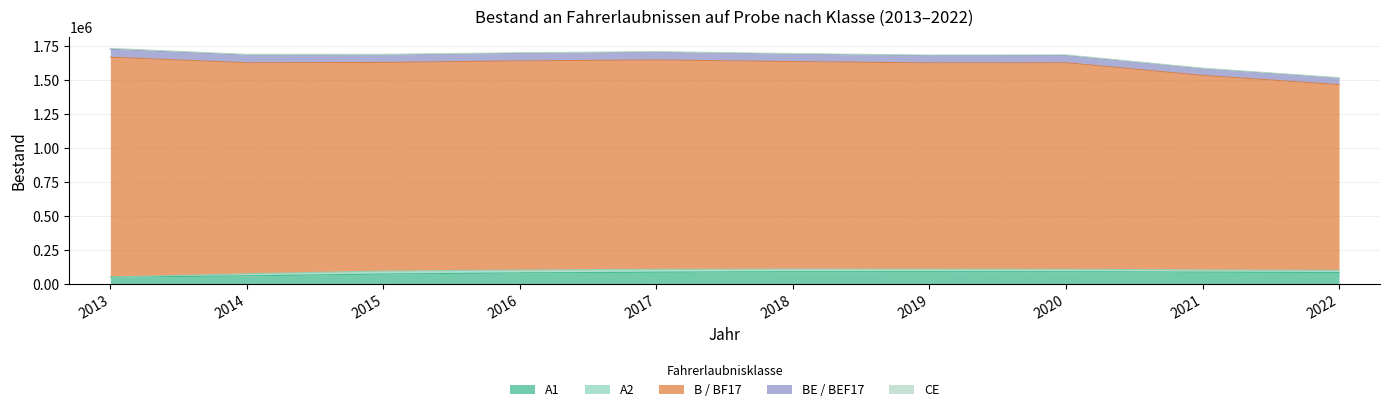

True or false: B / BF17 has more than 0 interior local peaks.

True